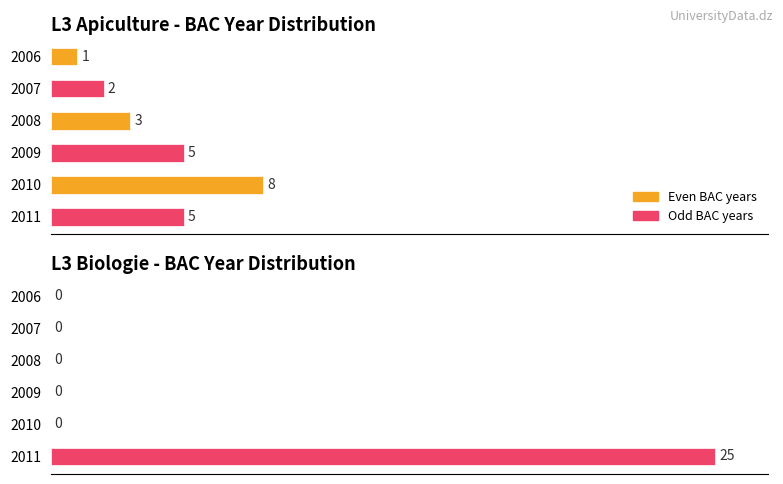

The value of L3 Biologie - BAC Year Distribution at 2010 is 11. True or false?

False